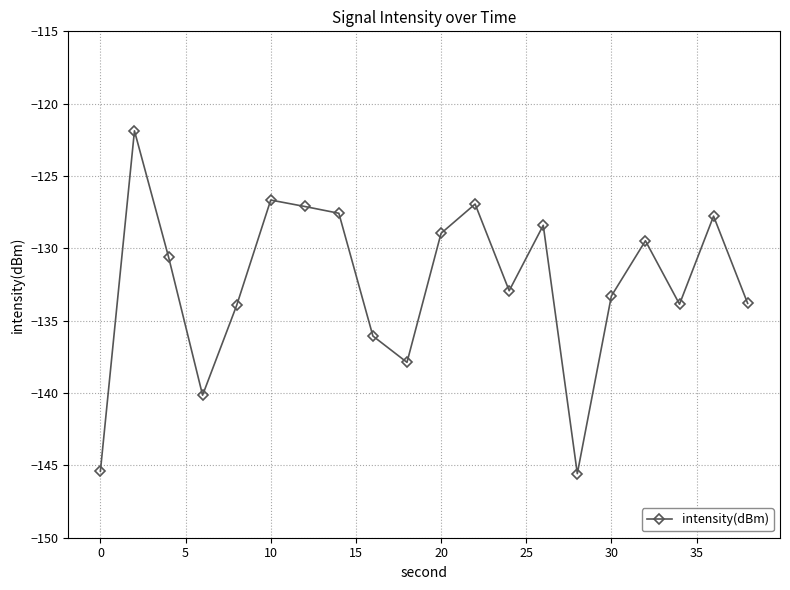

True or false: the data has more than 0 interior local peaks.

True